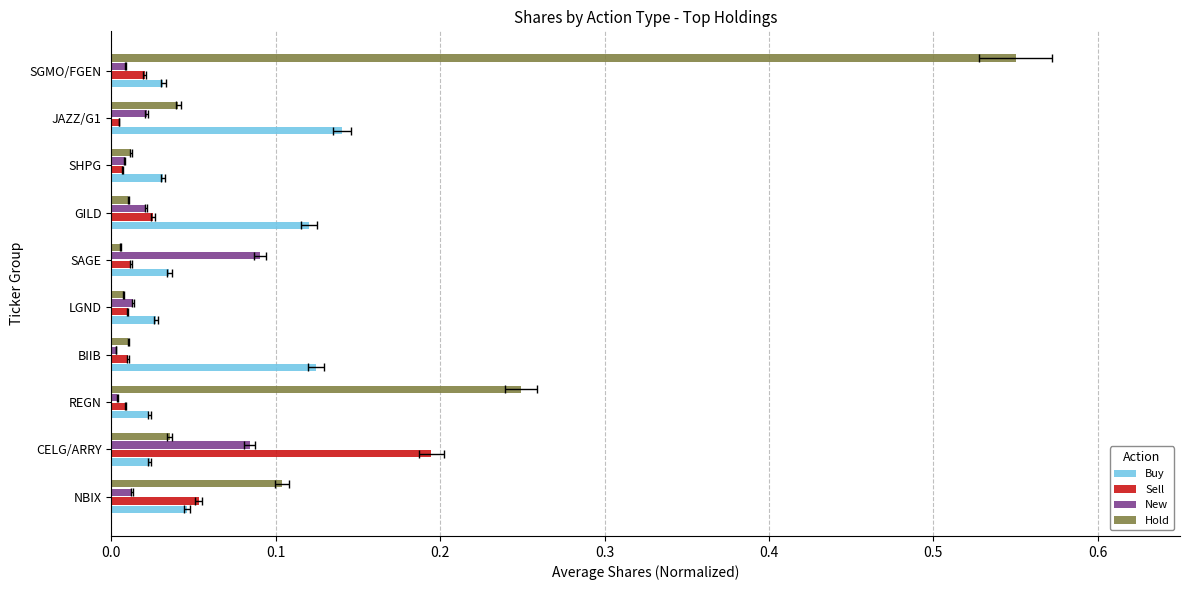

True or false: Buy has a value of 0.0 at SAGE.

True